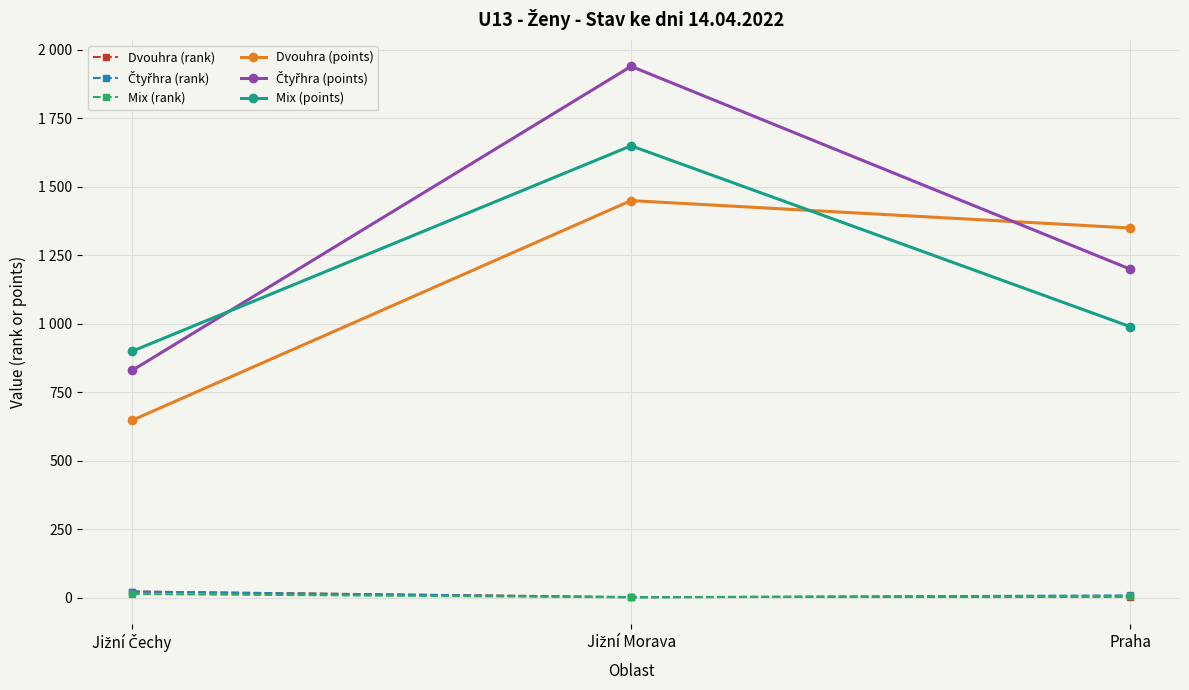

What is the label of the 3rd point from the right?

Jižní Čechy